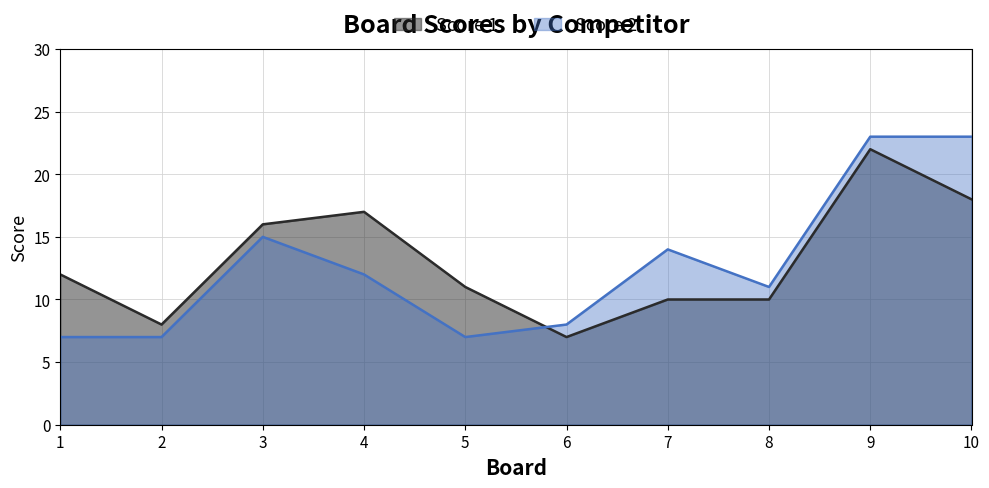

Which series has the largest total across all categories?

Score 1